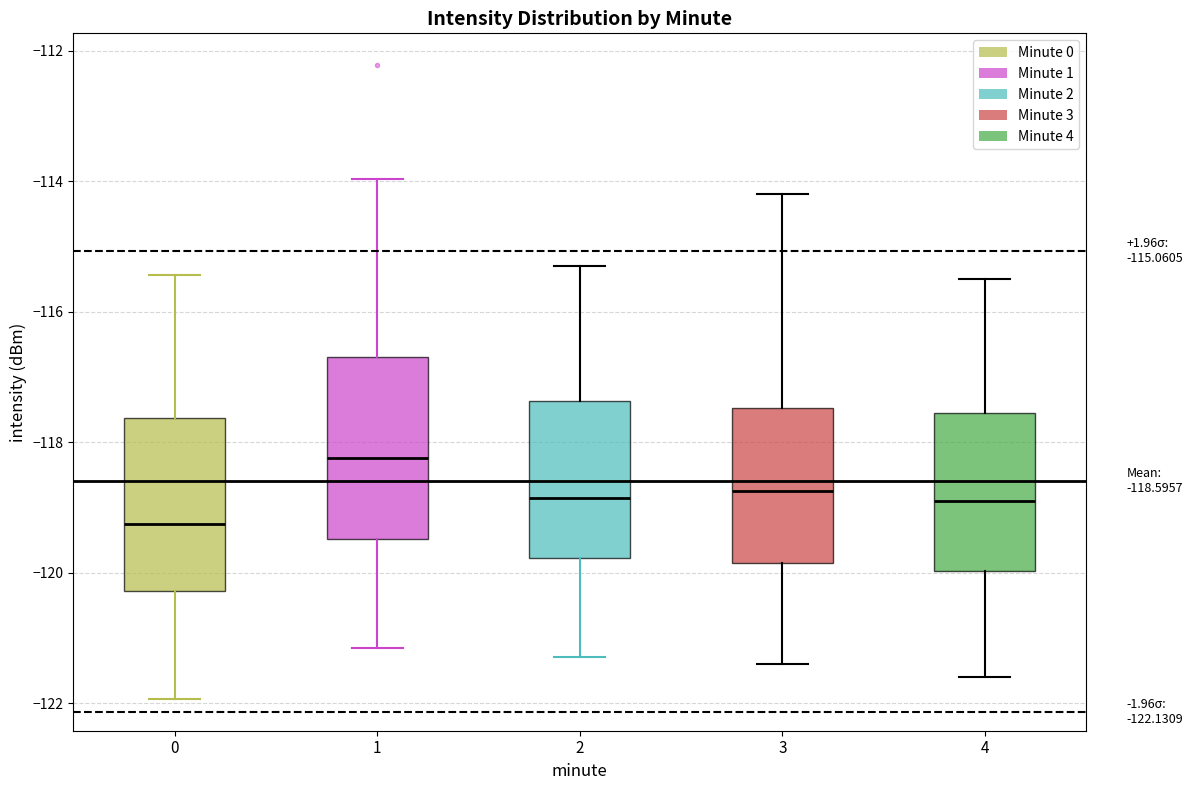

Which box's median line is the lowest?

0